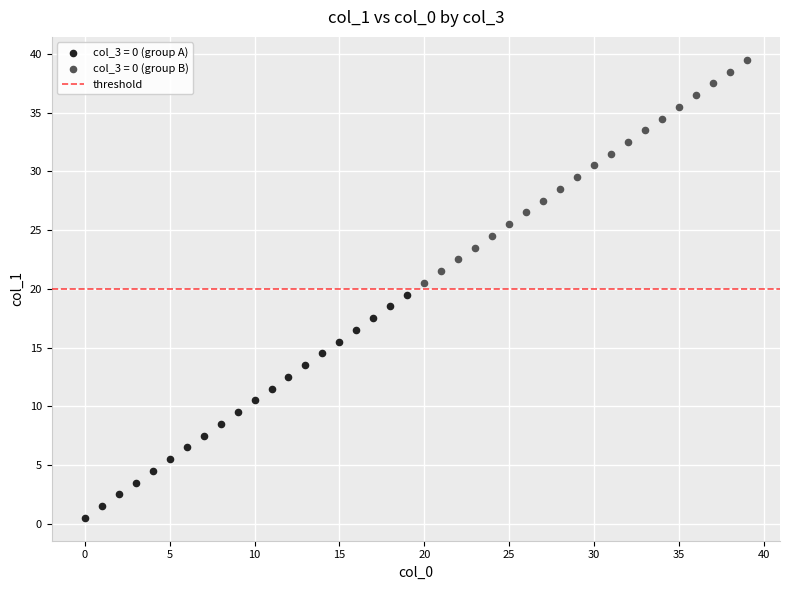

Which series reaches the minimum Y coordinate?

col_3 = 0 (group A)